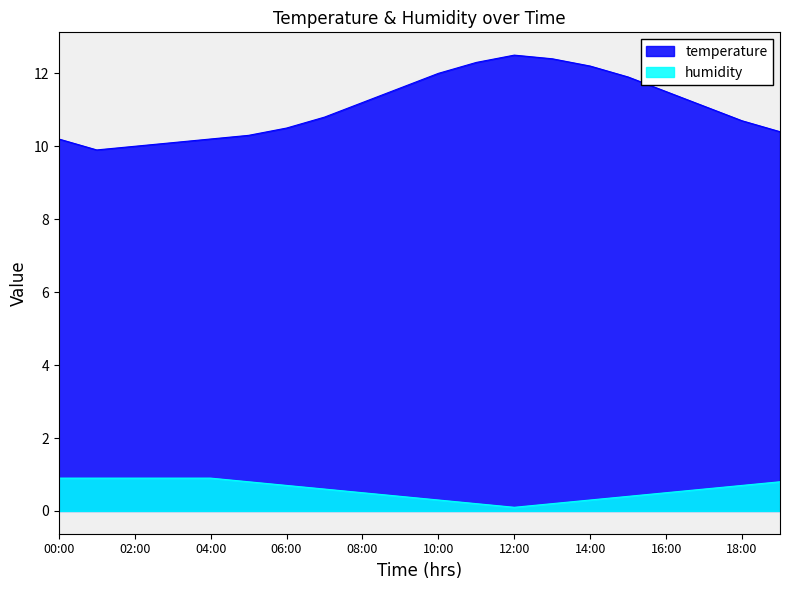

Read the humidity value at 16:00.

0.5